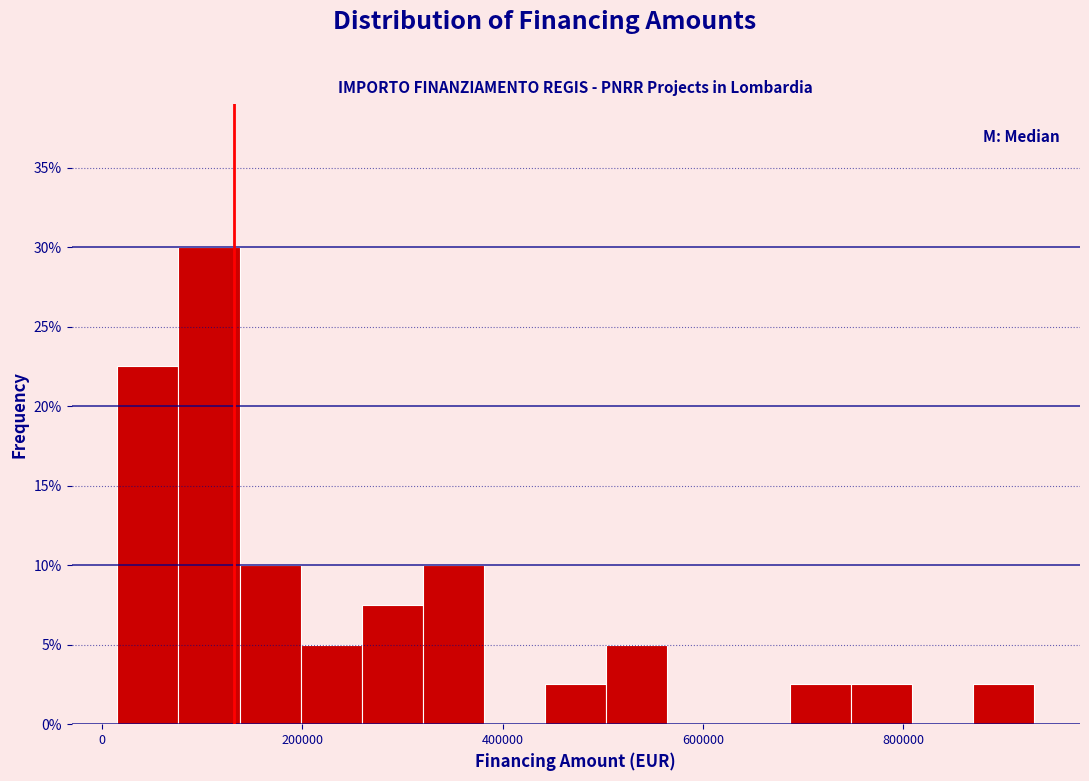

Around what value on the x-axis is the tallest bar? Give the approximate position of its centre, as read against the axis.

100000